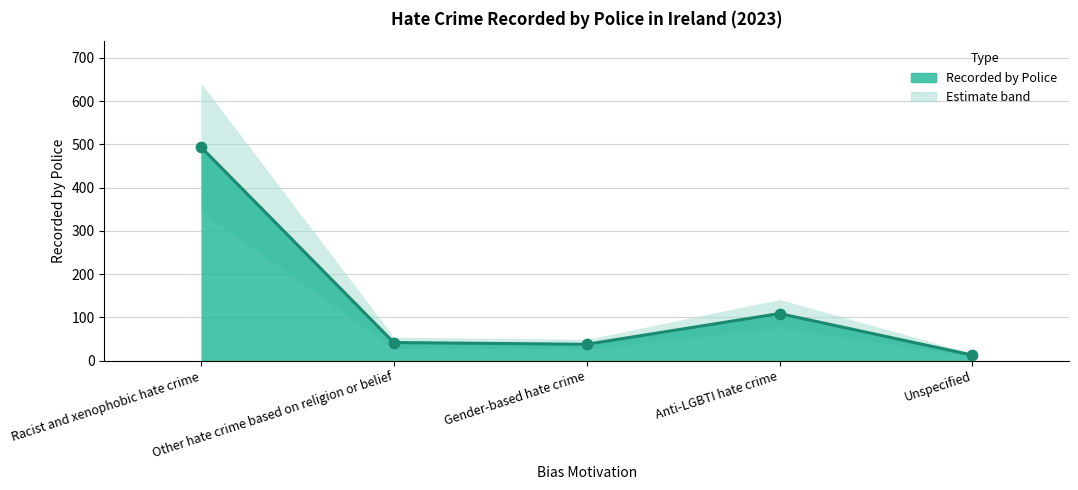

What is the change in value from Racist and xenophobic hate crime to Anti-LGBTI hate crime?

-385